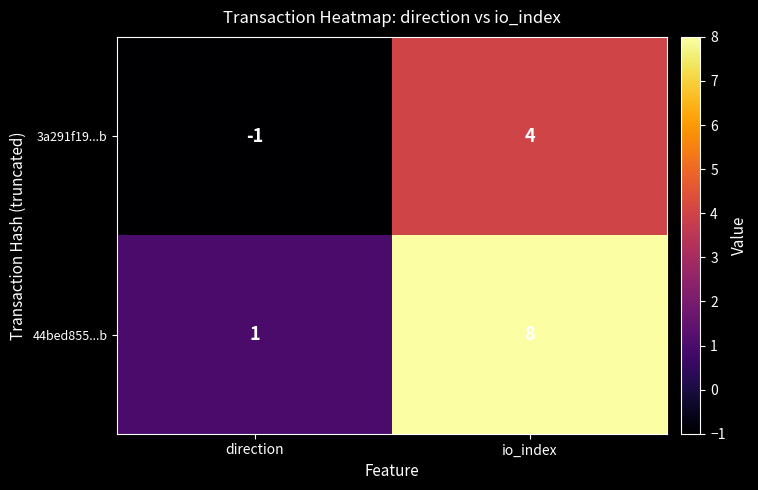

What is the total value across all series at io_index?

12